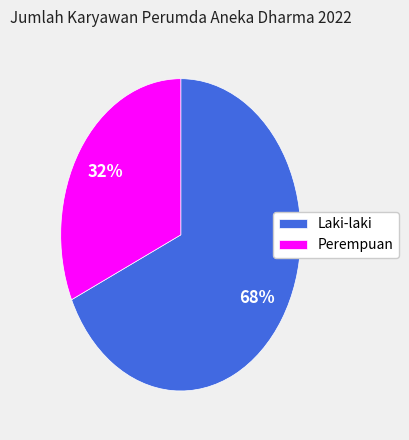

Rank the categories by value from lowest to highest.

Perempuan, Laki-laki